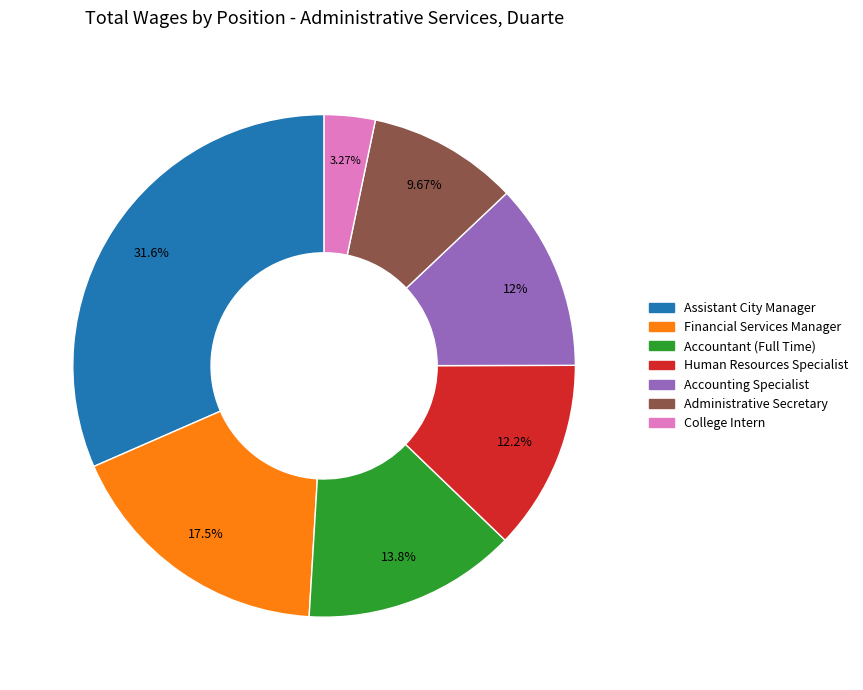

What is the smallest slice in the pie chart?

College Intern